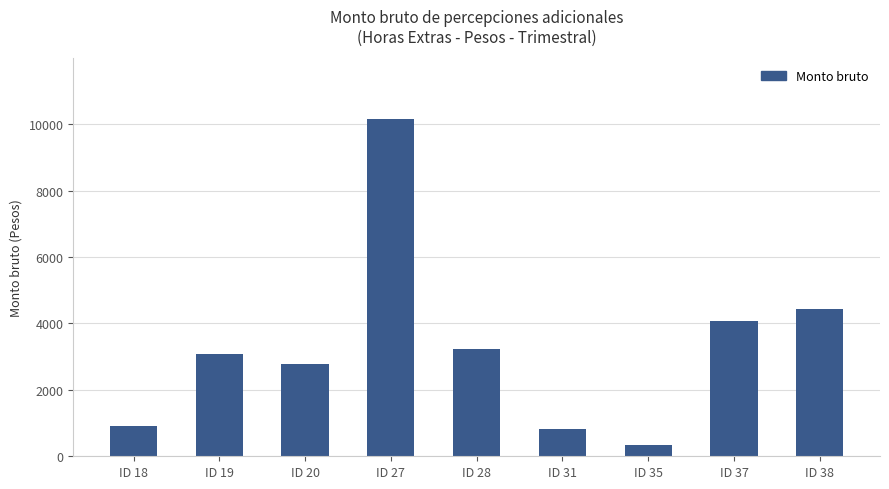

List the labels in order of value, smallest first.

ID 35, ID 31, ID 18, ID 20, ID 19, ID 28, ID 37, ID 38, ID 27